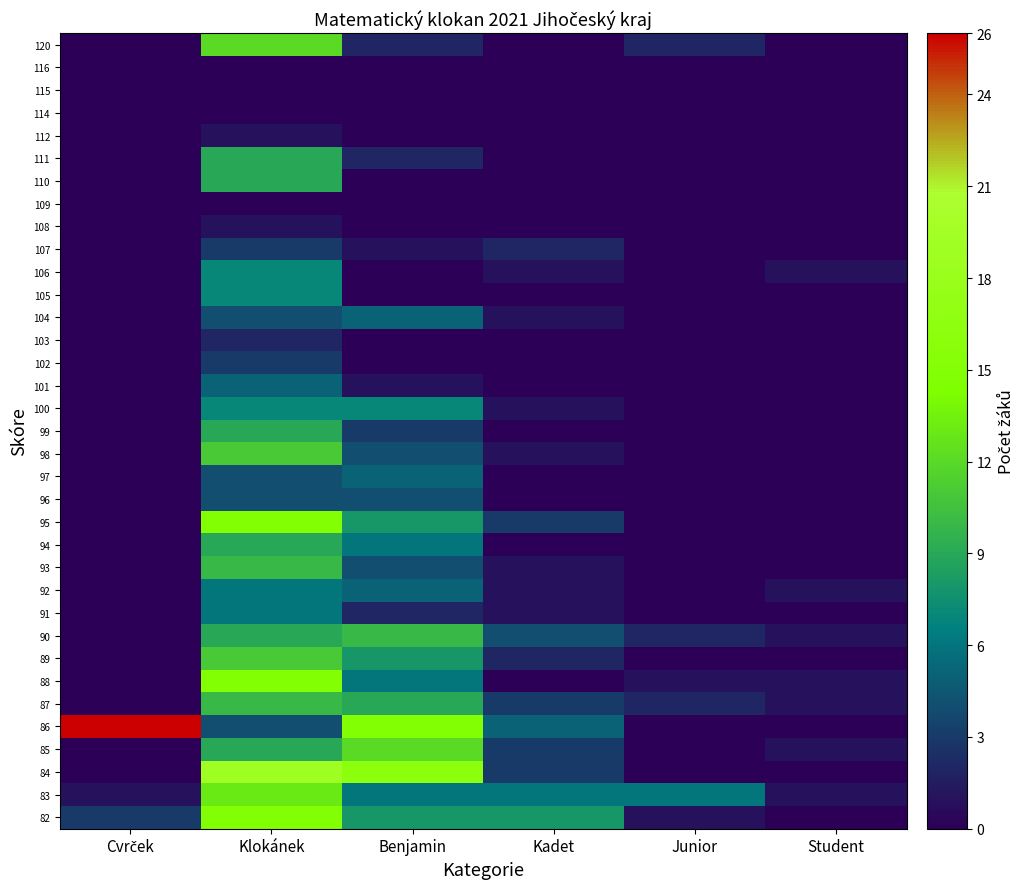

List the series in order of their peak value, highest first.

86, 84, 95, 88, 82, 83, 120, 85, 98, 89, 93, 90, 87, 111, 110, 99, 94, 106, 105, 100, 92, 91, 104, 101, 97, 96, 107, 102, 103, 112, 108, 116, 115, 114, 109